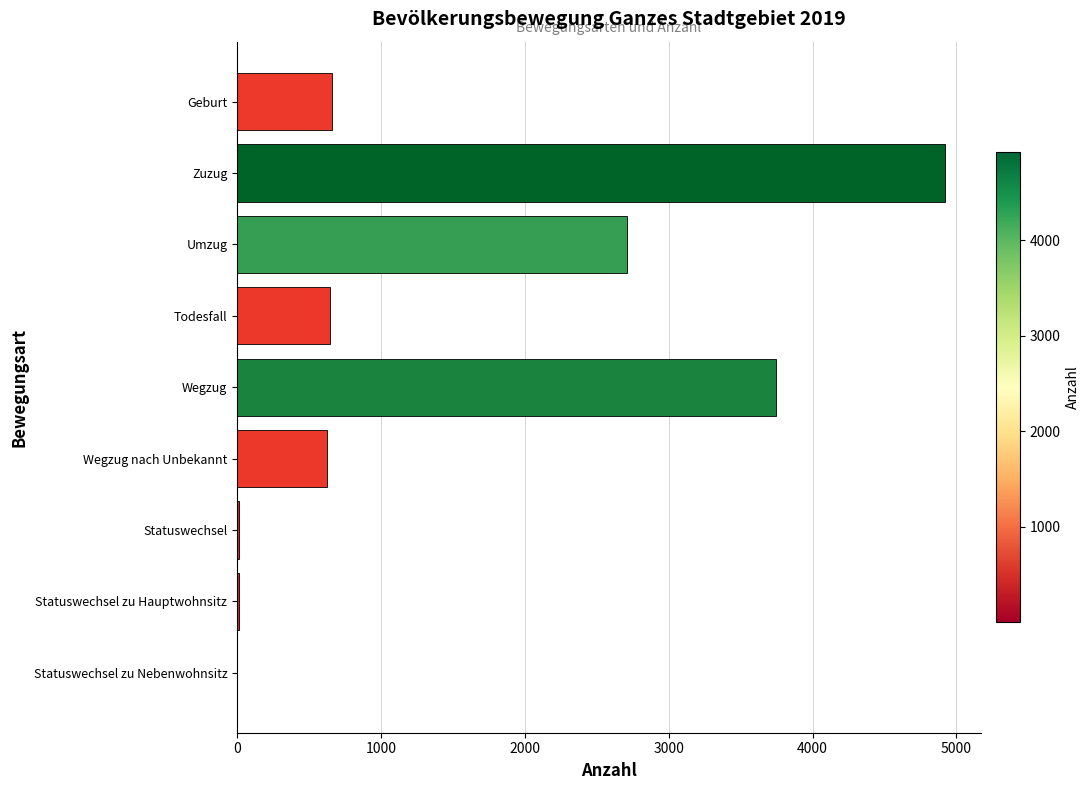

Is it true that the value at Geburt is 663?

True